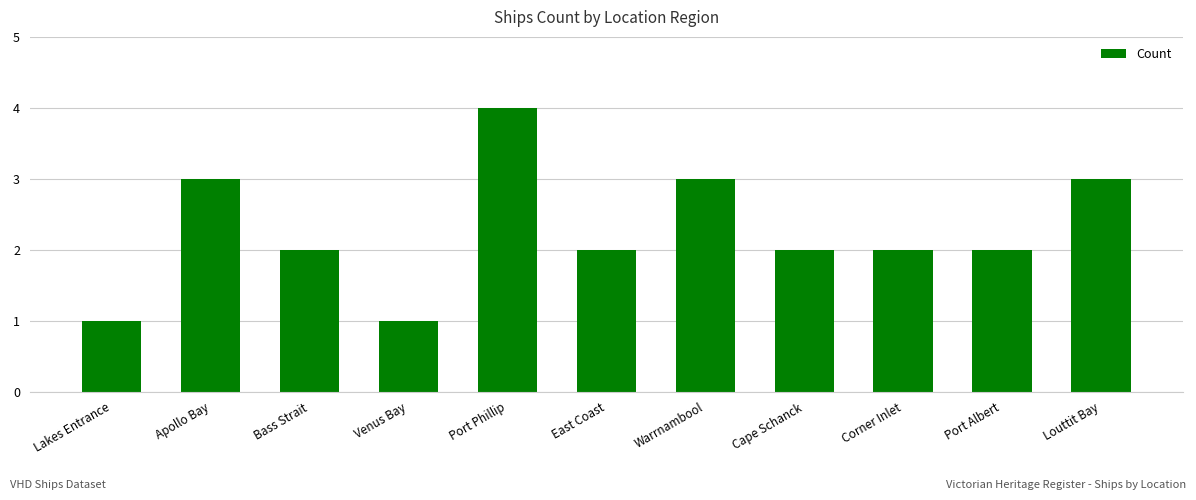

Which has a higher value, Port Phillip or Louttit Bay?

Port Phillip